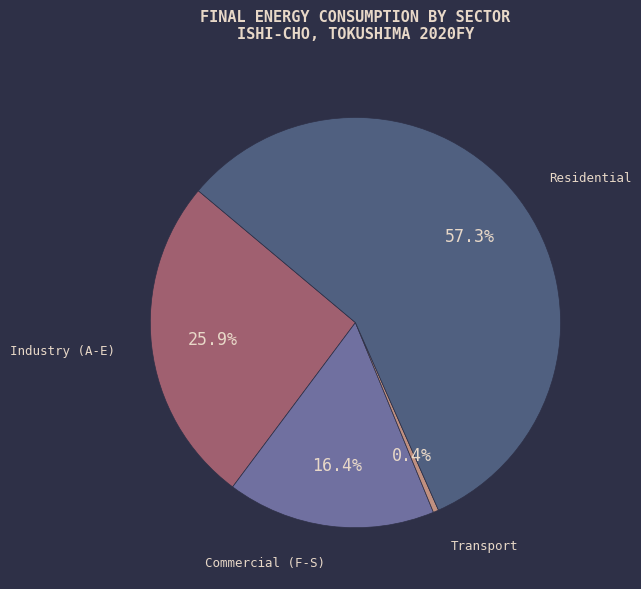

Does any single category account for the majority?

Yes